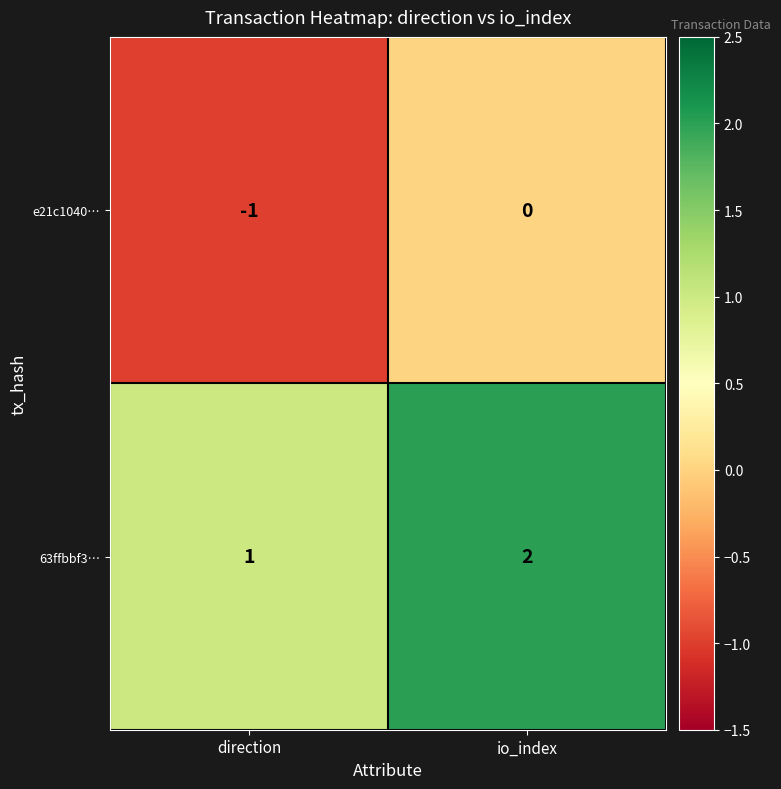

Reading left to right, list all the values displayed in this chart.

e21c1040…: -1	0
63ffbbf3…: 1	2